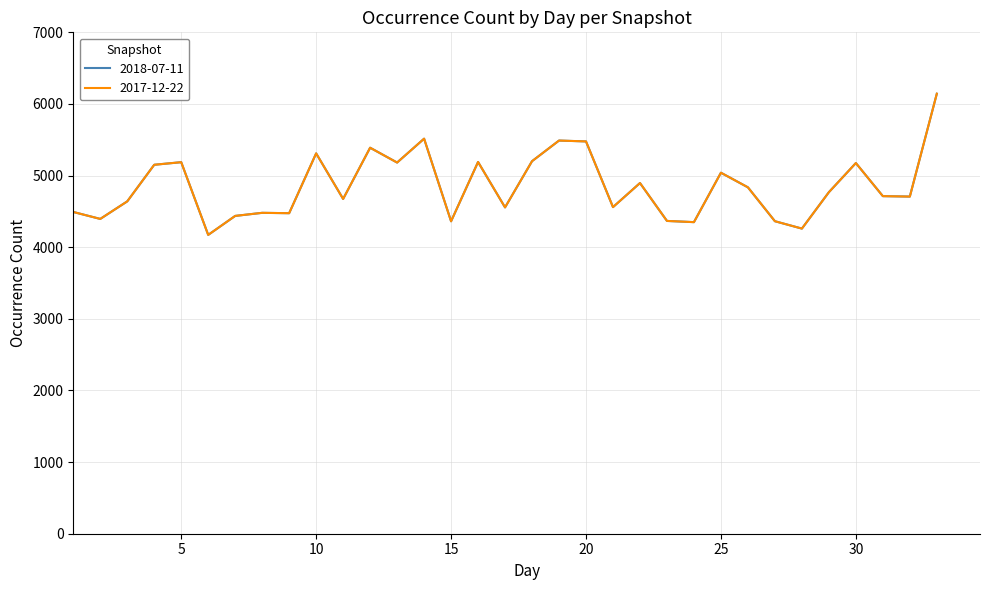

Does the chart have visible grid lines?

Yes